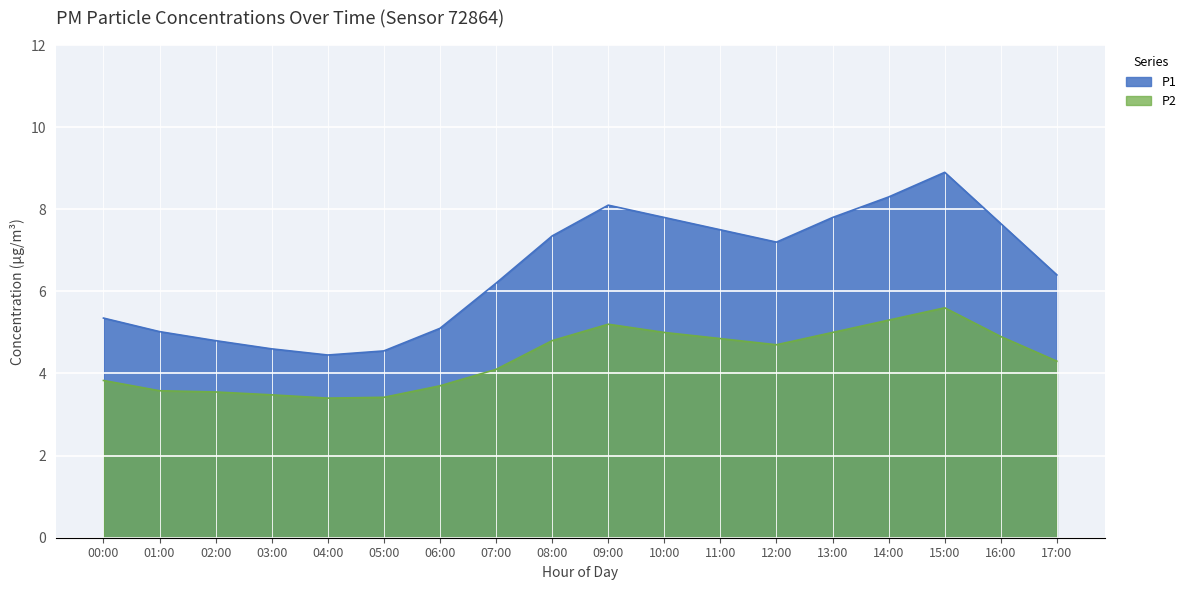

The P2 series shows 2.3 at 06:00. True or false?

False